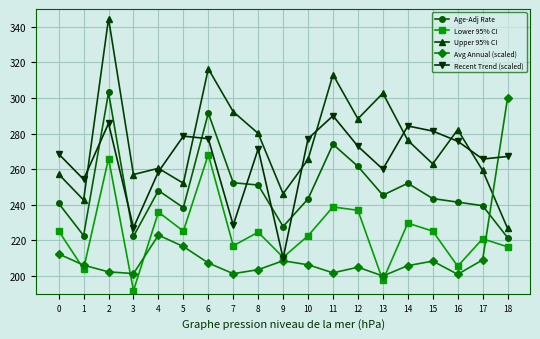

List the series in order of their overall mean, highest first.

Upper 95% CI, Recent Trend (scaled), Age-Adj Rate, Lower 95% CI, Avg Annual (scaled)